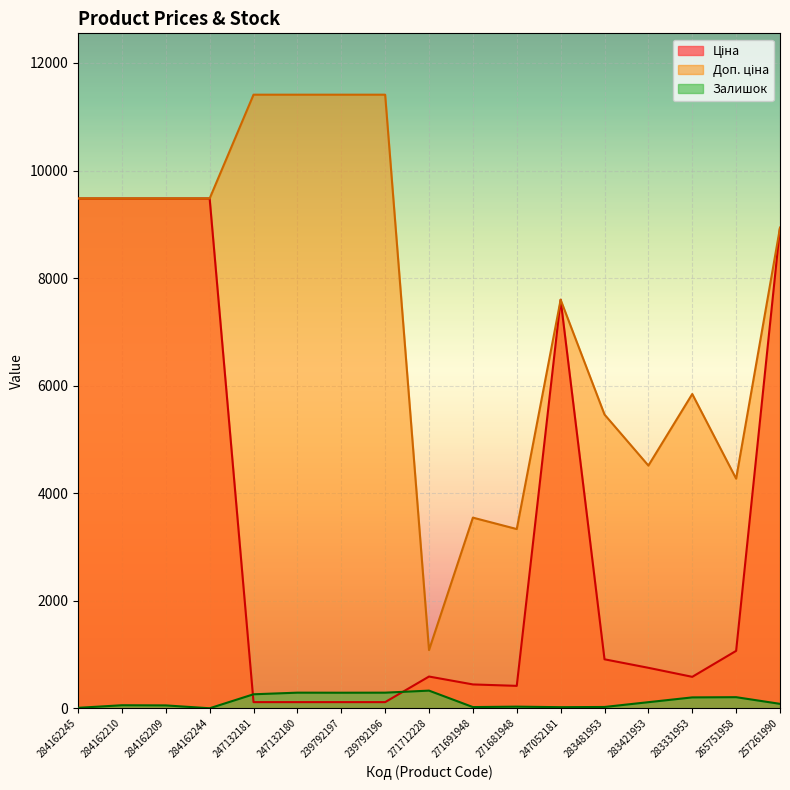

In Ціна, how many points are higher than both neighbors (excluding endpoints)?

2